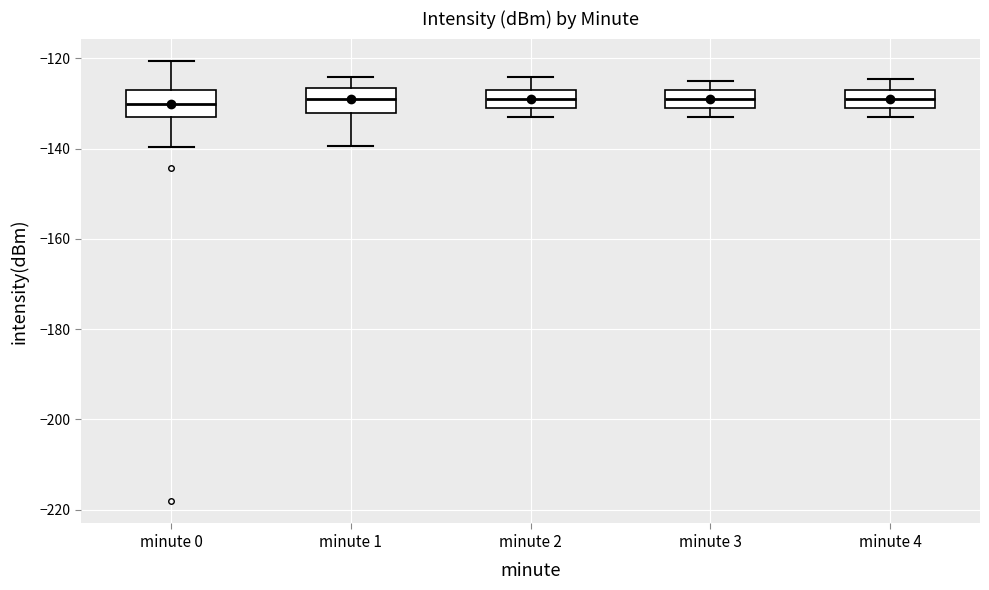

Reading left to right, transcribe this box plot: for each box, give where its median line is, the range the box spans, and where its two whiskers end, as read against the y-axis. The values are not printed on the chart, so give them approximately, as read against the axis.

minute 0: median -130, box -132 to -128, whiskers -140 to -120
minute 1: median -128, box -132 to -126, whiskers -140 to -124
minute 2: median -128, box -130 to -126, whiskers -132 to -124
minute 3: median -128, box -130 to -126, whiskers -132 to -124
minute 4: median -128, box -130 to -126, whiskers -132 to -124